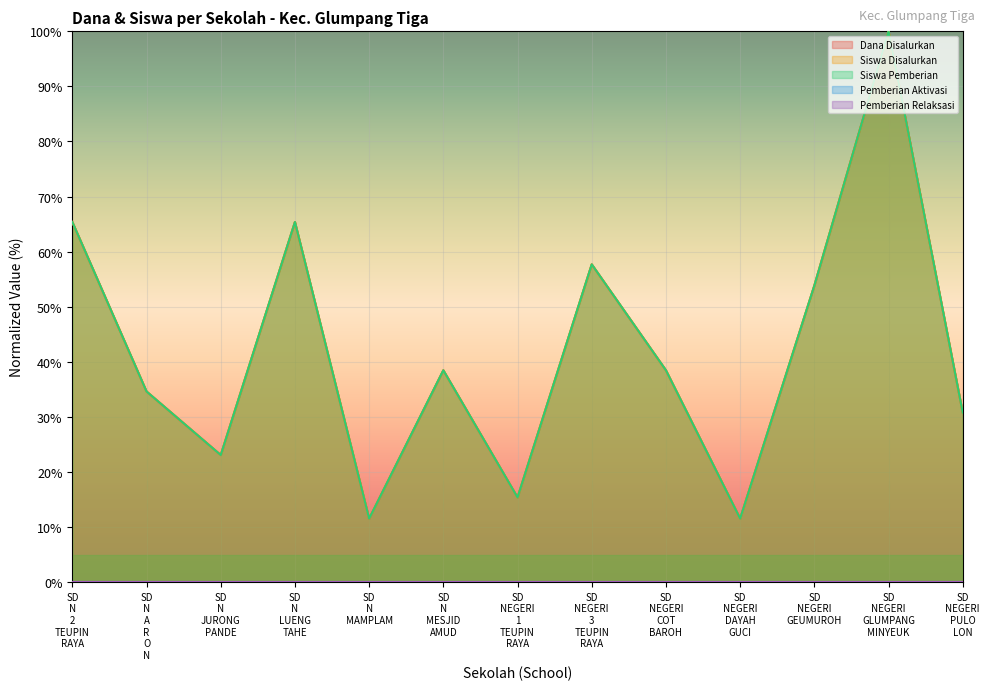

How many interior local peaks does the Dana Disalurkan series have?

4